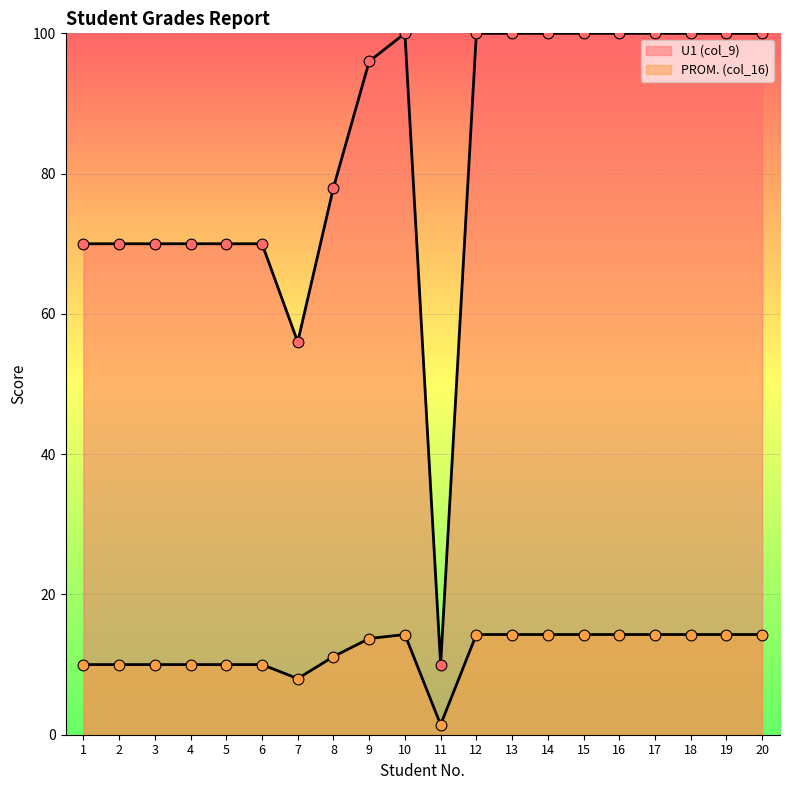

Which series has the largest Y range (max minus min)?

PROM. (col_16)